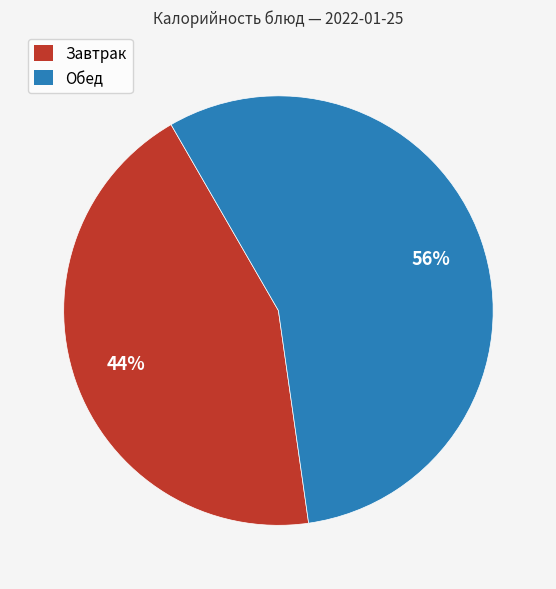

Is there any slice that represents more than half of the pie?

Yes